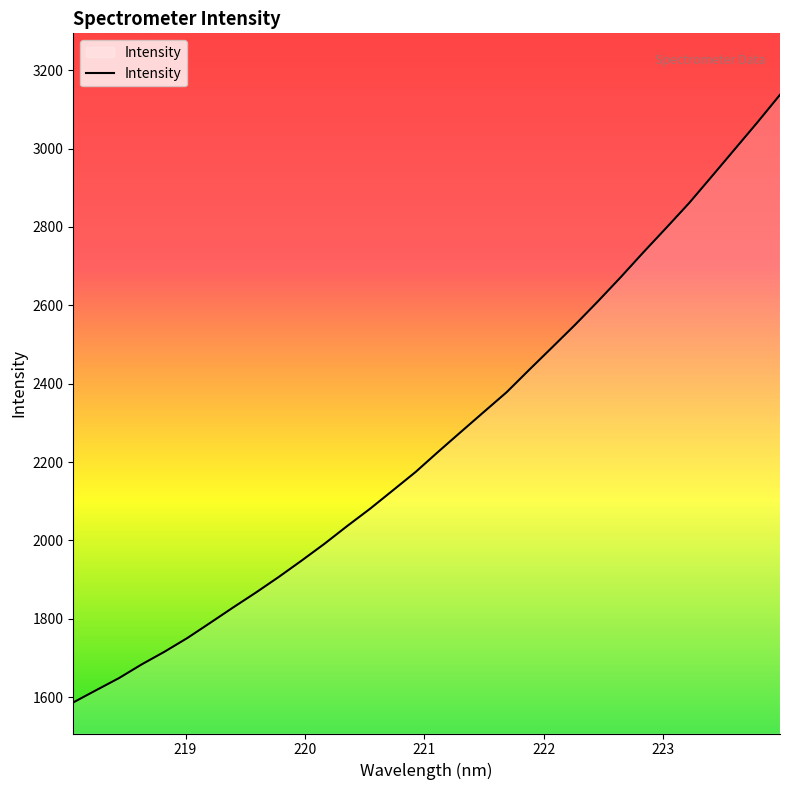

What is the smallest value displayed?

1586.4